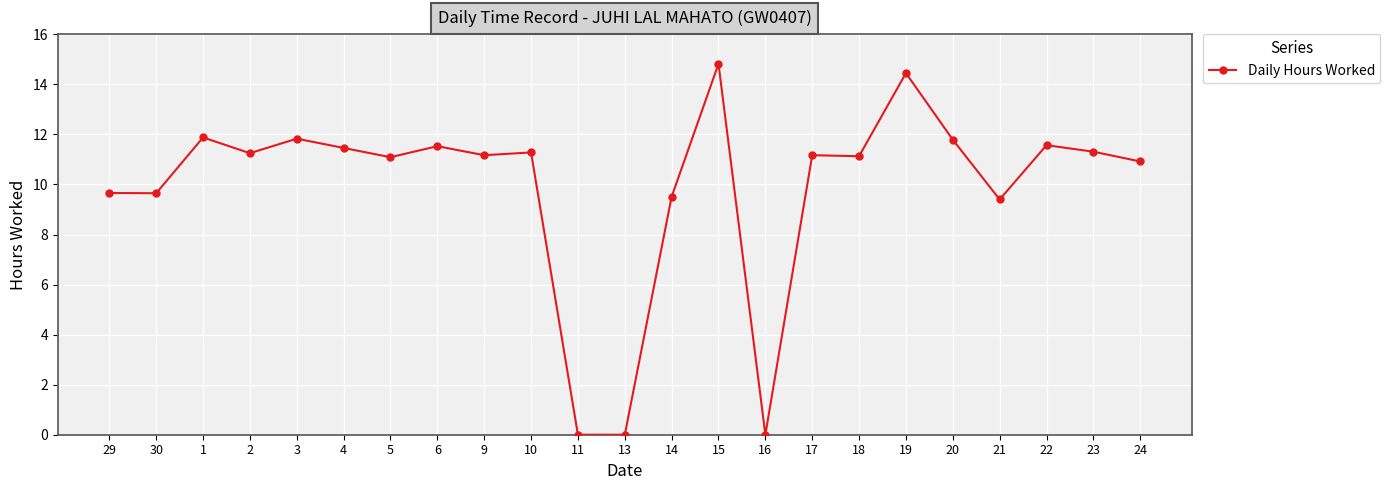

At which label does the data first exceed 11?

1